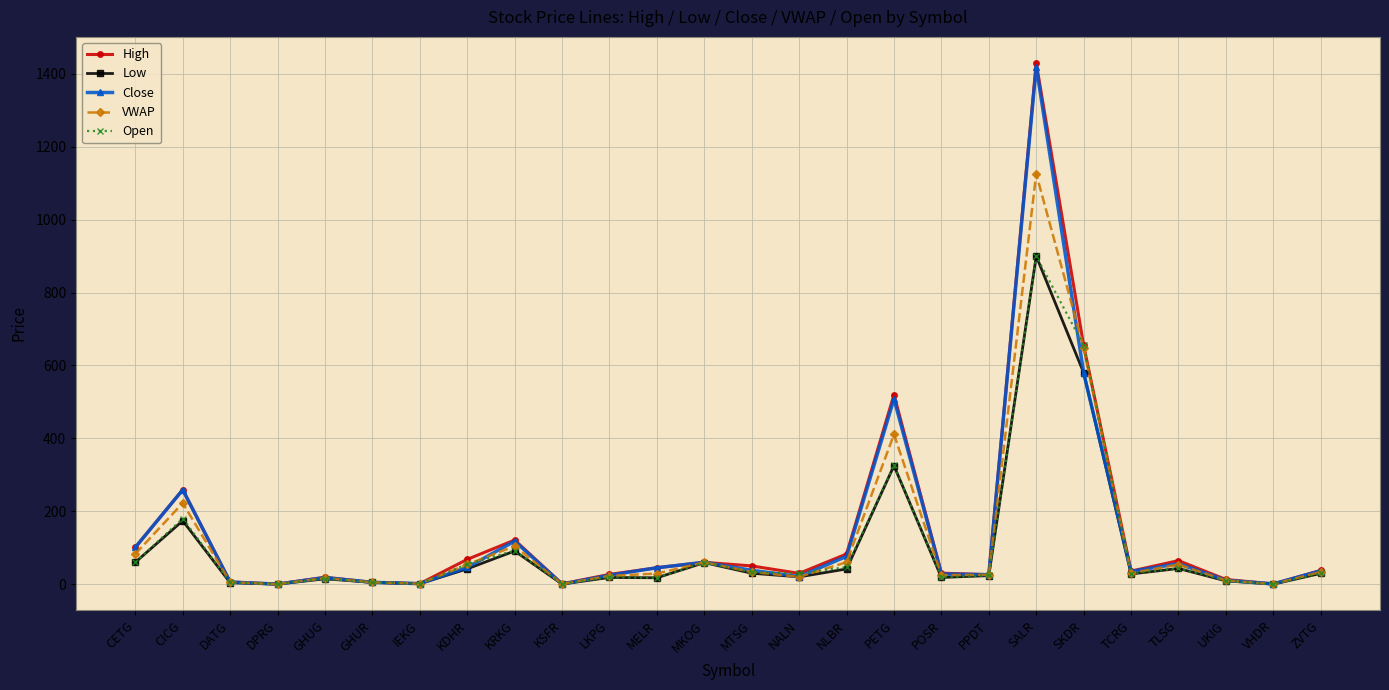

True or false: VWAP has more than 2 points higher than both neighbors.

True